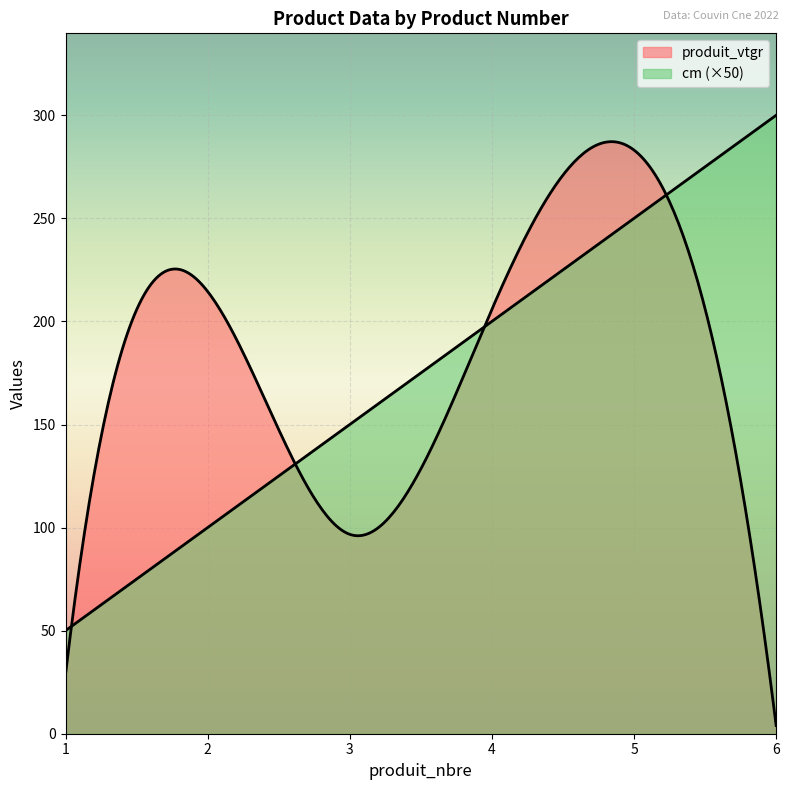

How many data points in produit_vtgr are less than 205?

3